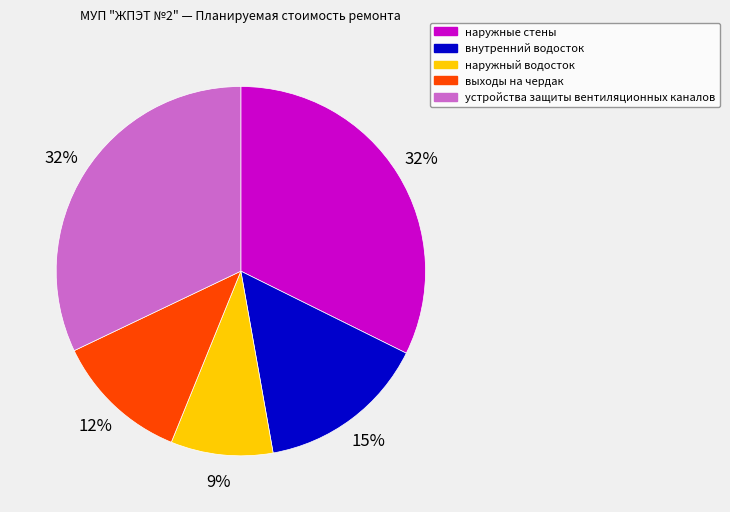

Count the number of slices in the pie.

5